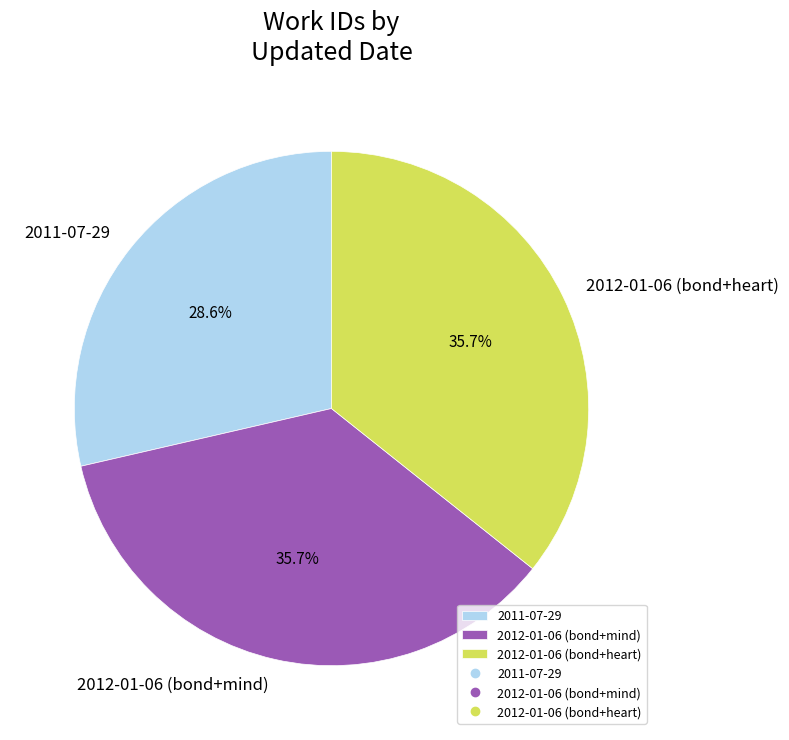

Does 2011-07-29 account for over 50% of the chart?

No